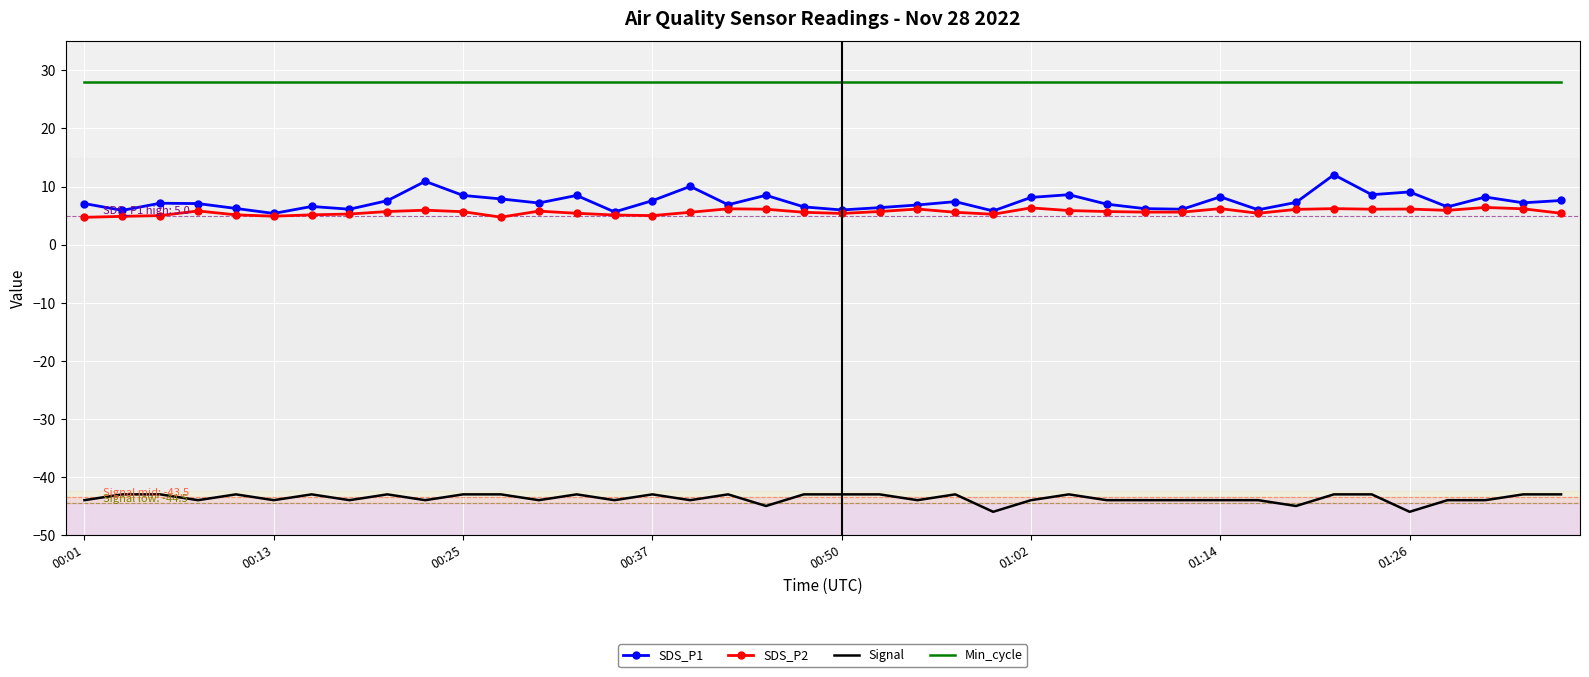

What is the minimum value shown in the chart?

-46.0